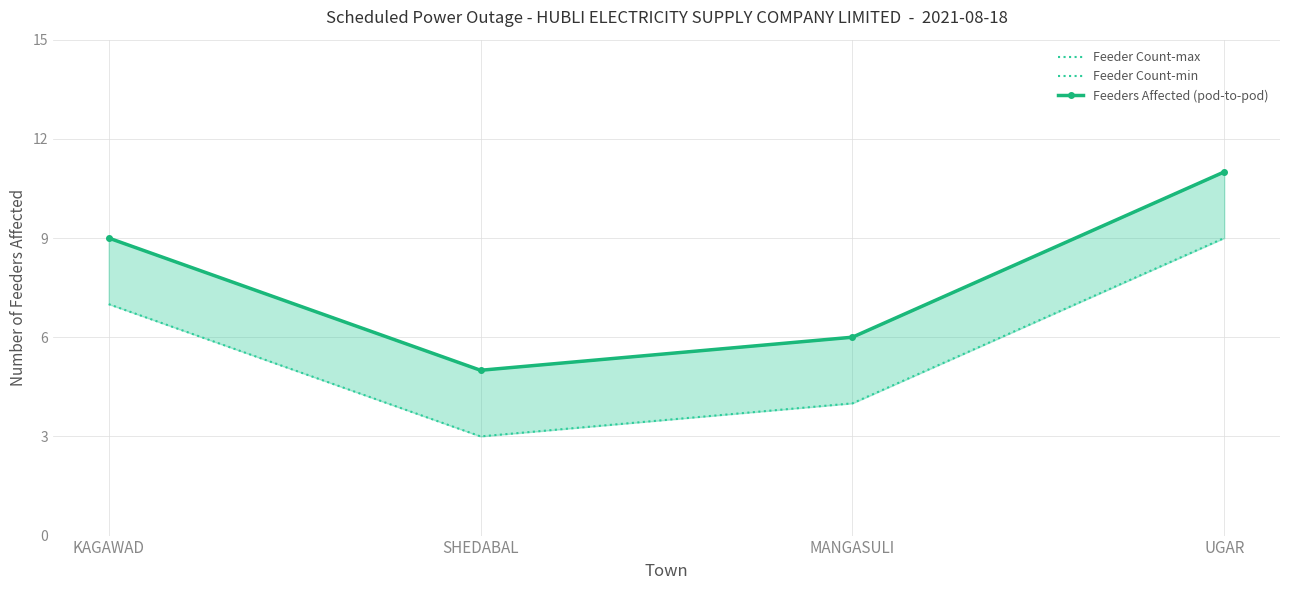

How many lines are shown in the chart?

3